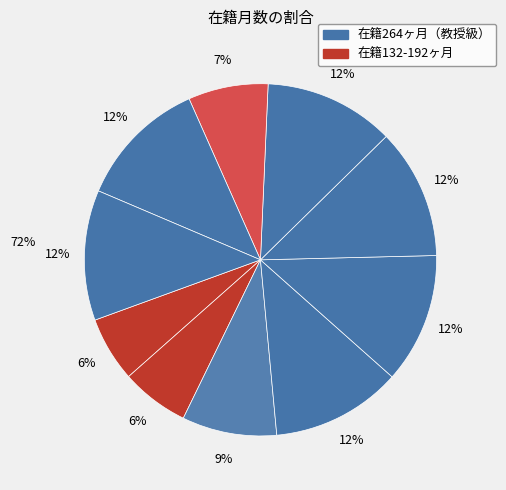

How many segments does this pie chart have?

10